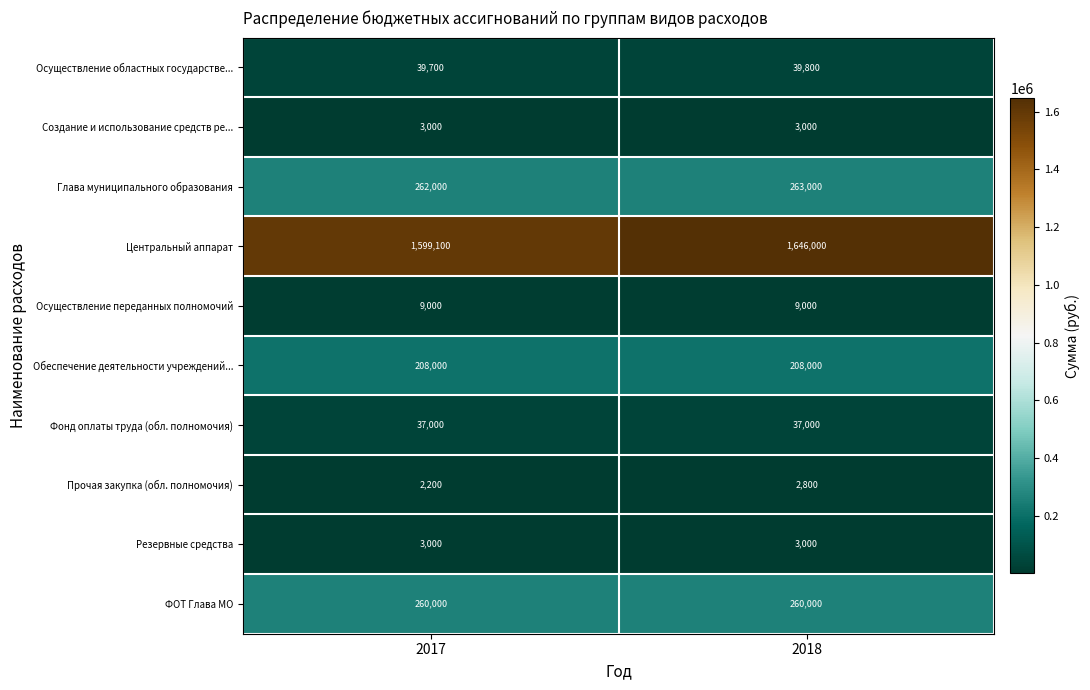

At which category is the sum across all series the highest?

2018